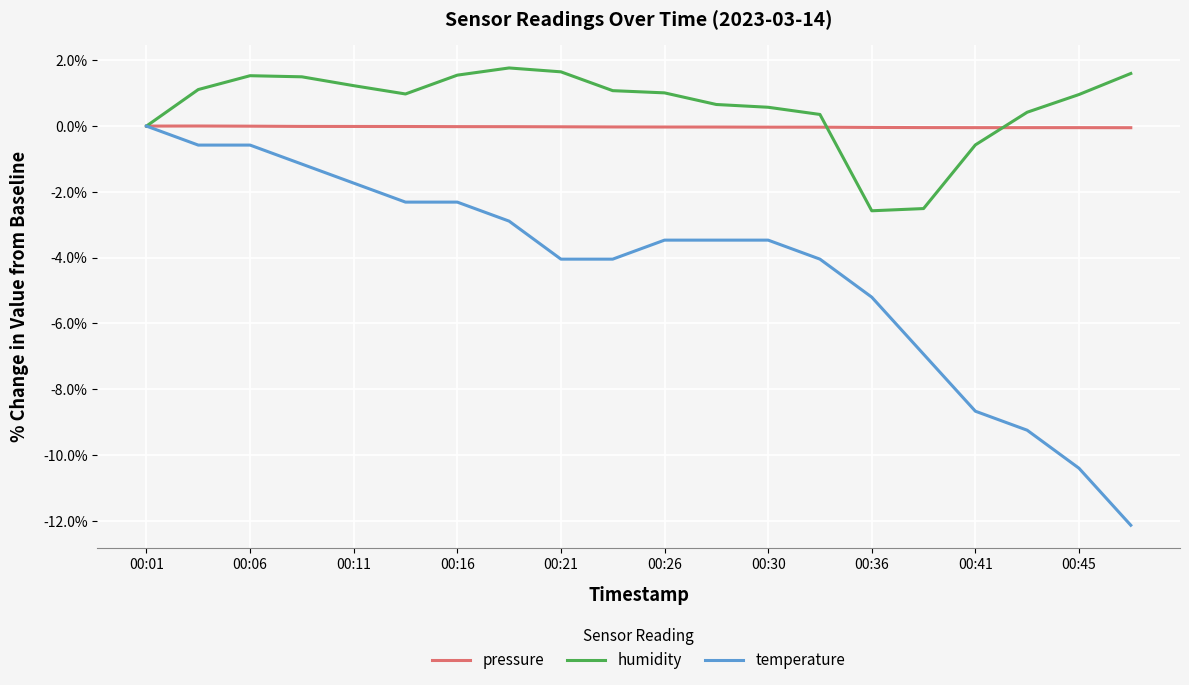

Which series has the widest spread of values?

temperature